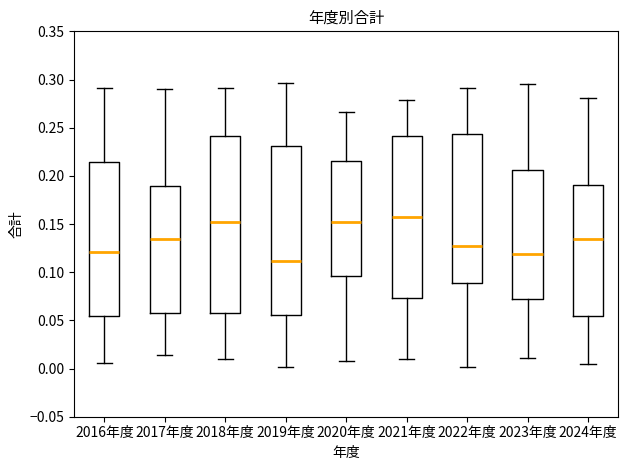

Where is the upper edge of the box for 2016年度 on the y-axis? The values are not printed on the chart, so give them approximately, as read against the axis.

0.215